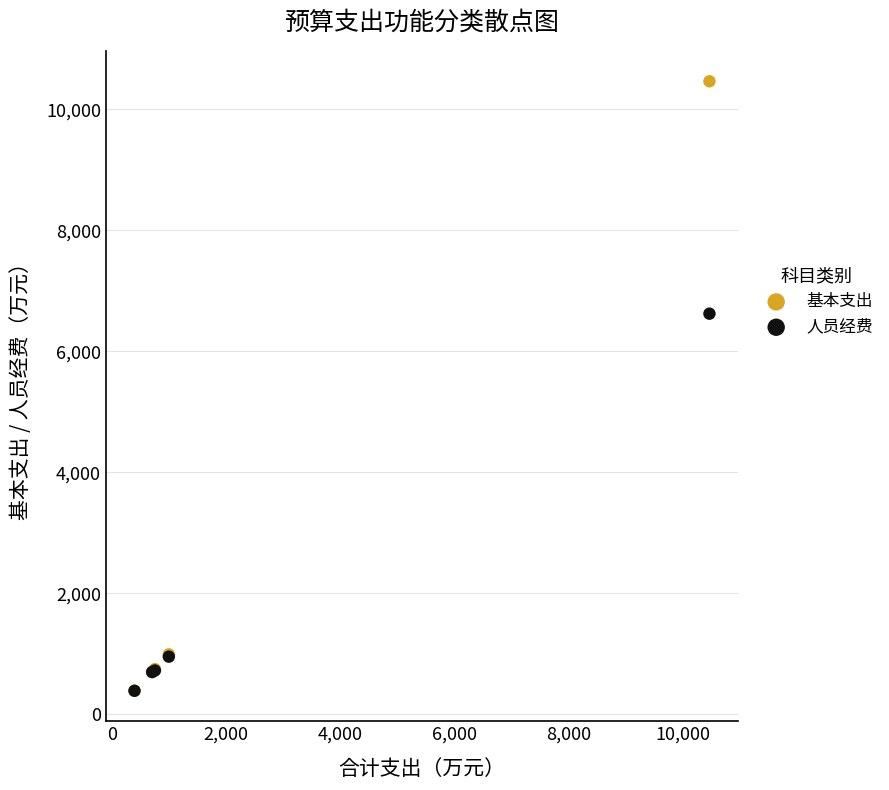

Which series has the largest Y range (max minus min)?

基本支出